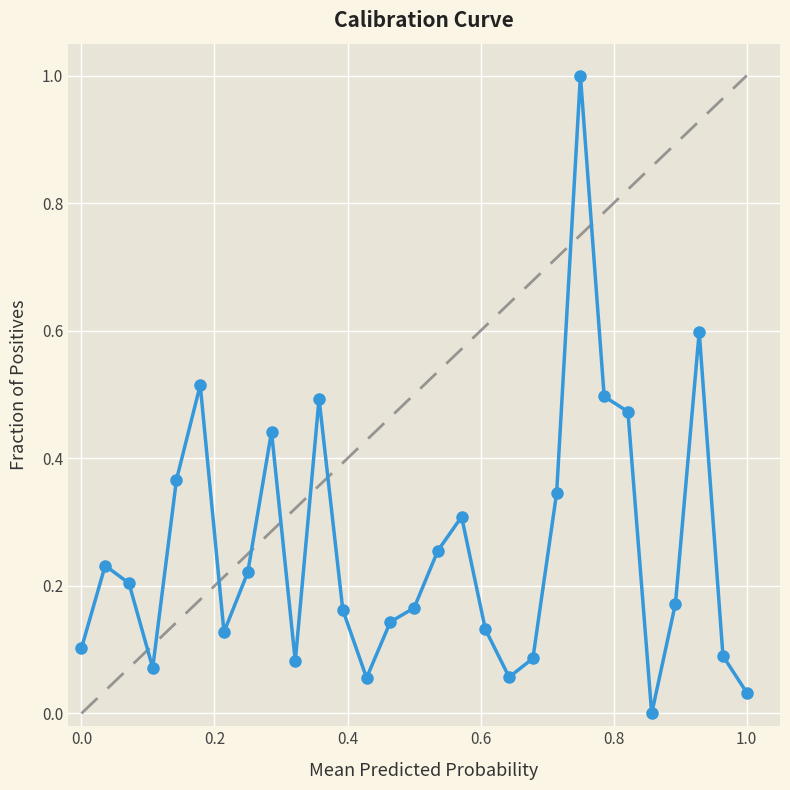

What is the greatest value displayed?

1.0